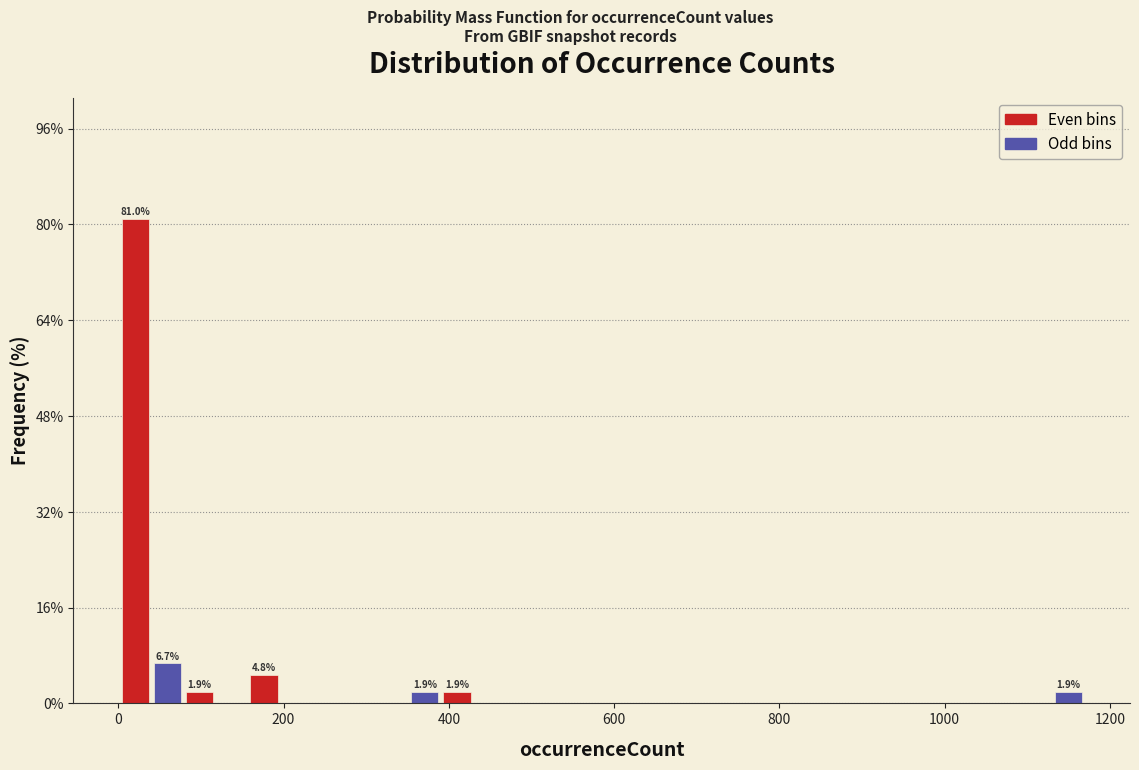

Around what value on the x-axis is the tallest bar? Give the approximate position of its centre, as read against the axis.

20